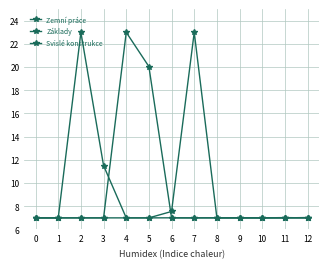

Reading left to right, extract all data points from this chart.

Zemní práce: 0=7.0	1=7.0	2=7.0	3=7.0	4=7.0	5=7.0	6=7.6	7=23.0	8=7.0	9=7.0	10=7.0	11=7.0	12=7.0
Základy: 0=7.0	1=7.0	2=7.0	3=7.0	4=23.0	5=20.0	6=7.0	7=7.0	8=7.0	9=7.0	10=7.0	11=7.0	12=7.0
Svislé konstrukce: 0=7.0	1=7.0	2=23.0	3=11.5	4=7.0	5=7.0	6=7.0	7=7.0	8=7.0	9=7.0	10=7.0	11=7.0	12=7.0